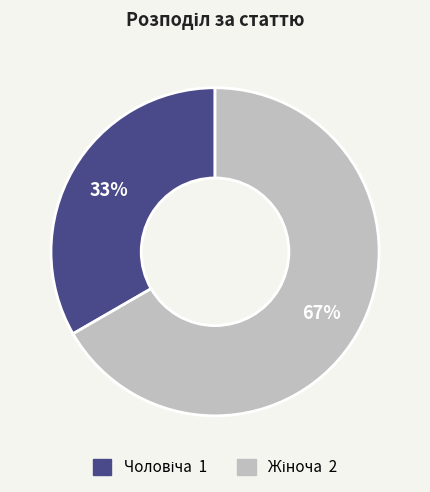

Is there a majority slice in this chart?

Yes